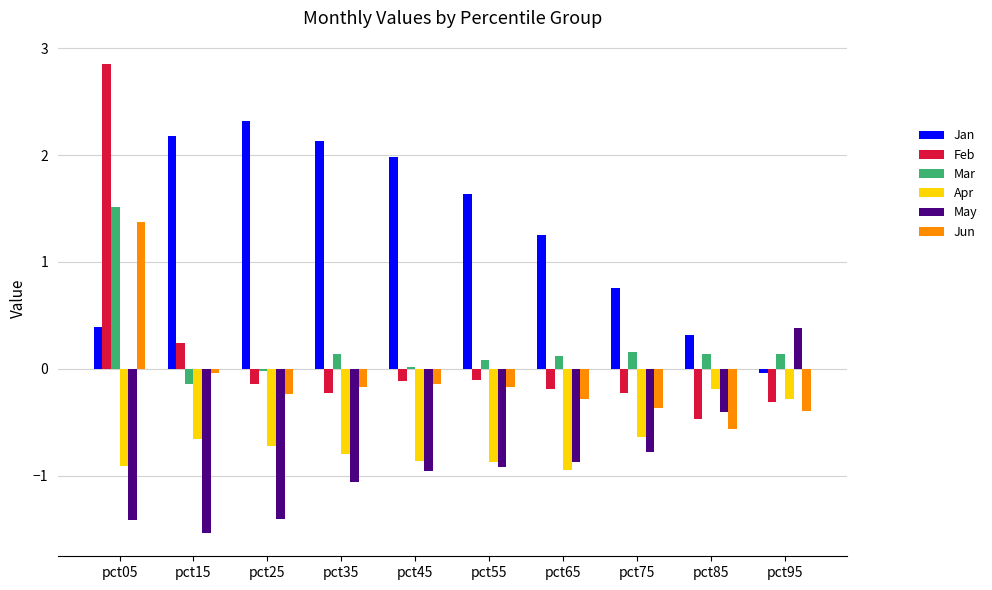

What is the spread (max minus min) of values at pct55?

2.6